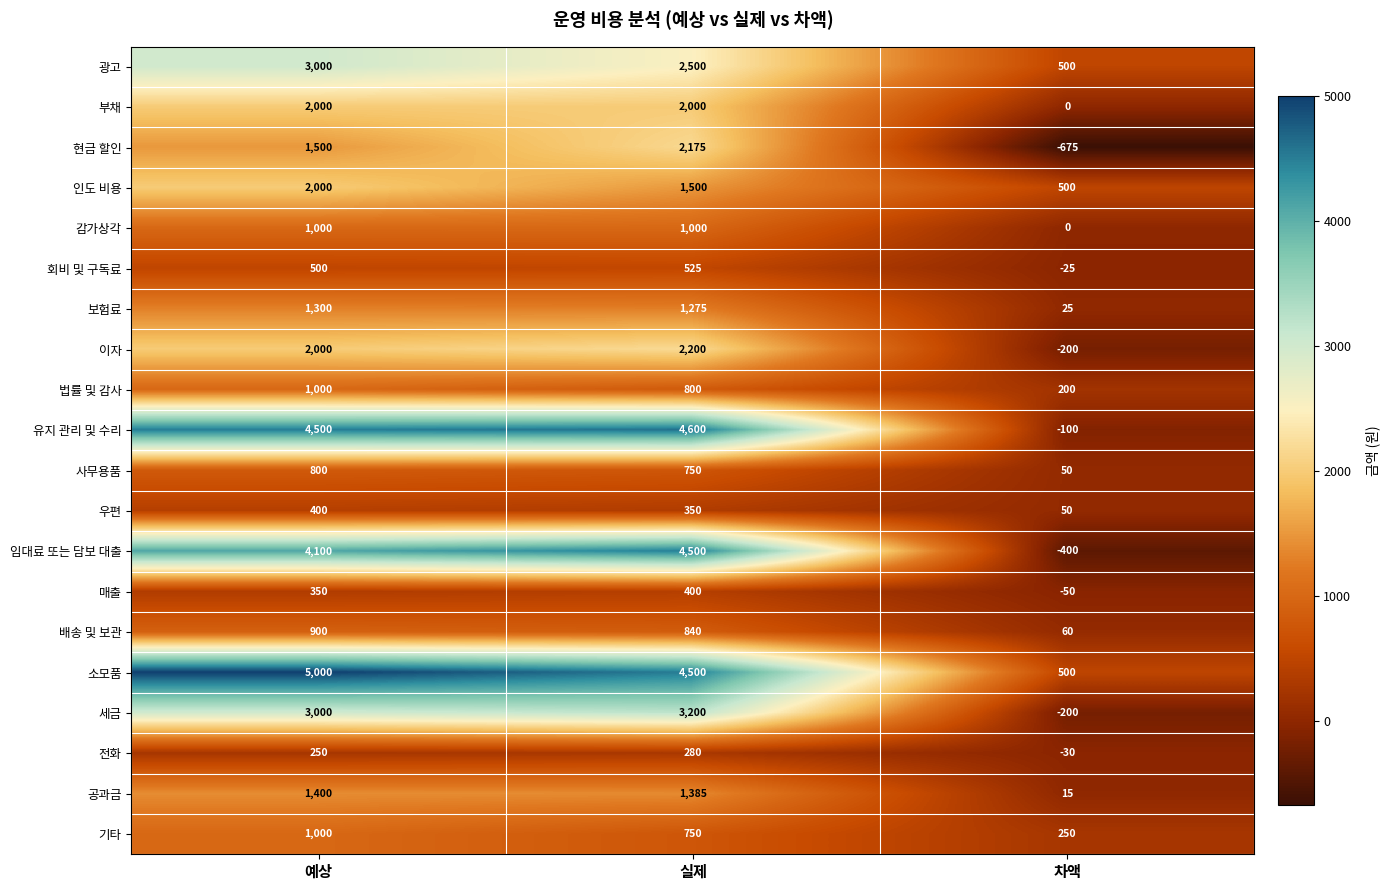

Which series has the widest spread of values?

임대료 또는 담보 대출